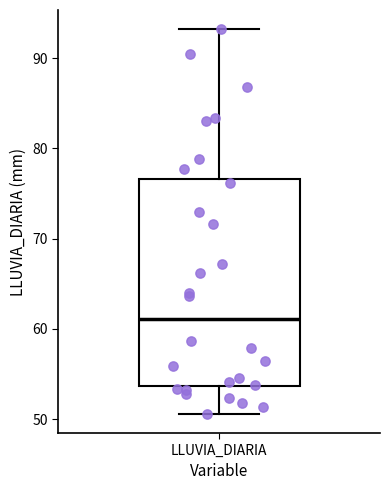

Transcribe this box plot: give where the median line is, the range the box spans, and where the two whiskers end, as read against the y-axis. The values are not printed on the chart, so give them approximately, as read against the axis.

median 61, box 54 to 77, whiskers 51 to 93